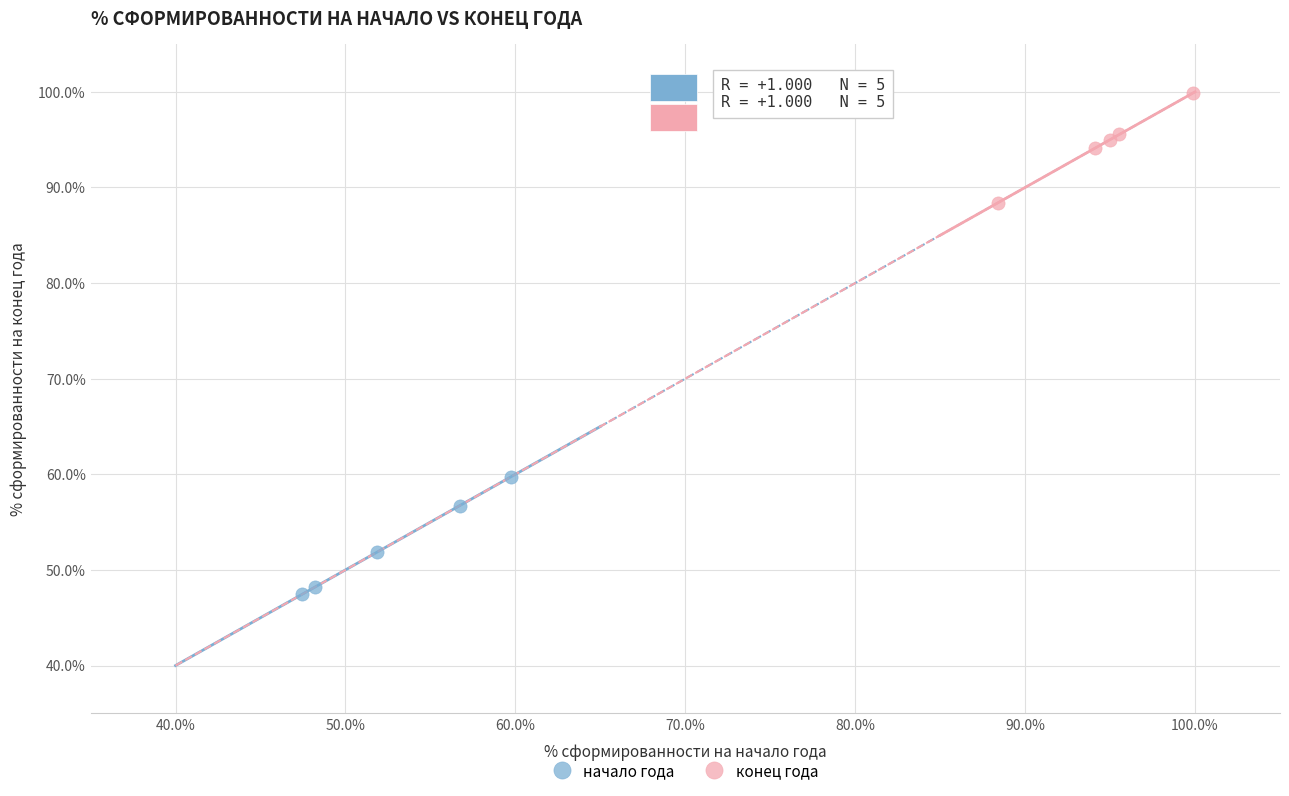

Which series reaches the maximum Y coordinate?

конец года